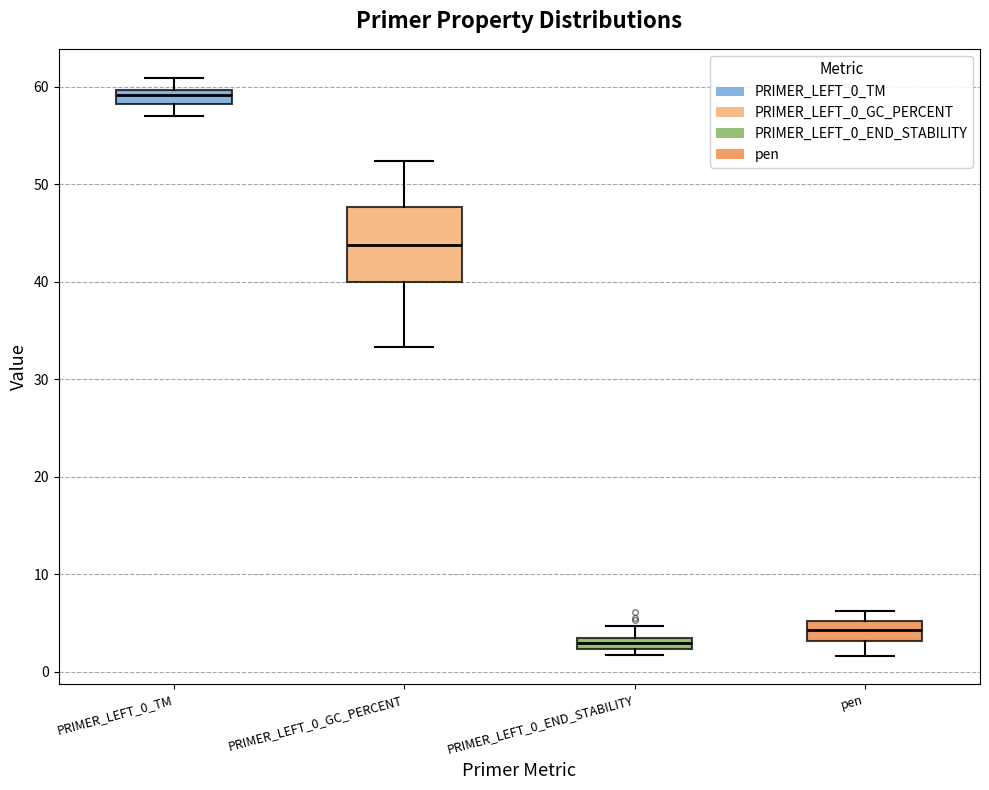

Which box is the tallest, from its lower edge to its upper edge?

PRIMER_LEFT_0_GC_PERCENT